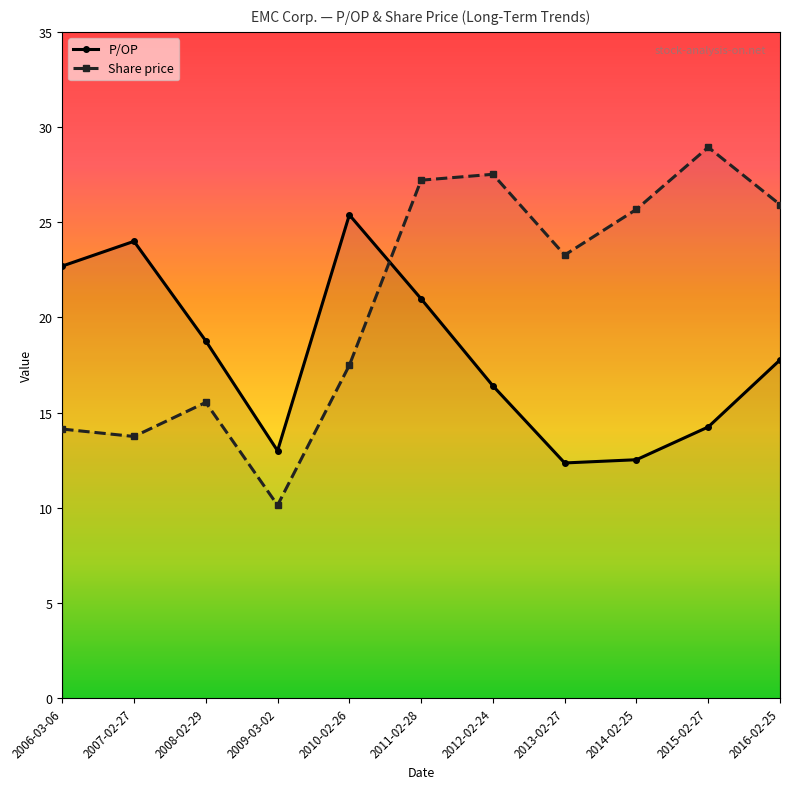

What is the lowest value of the Share price series?

10.1